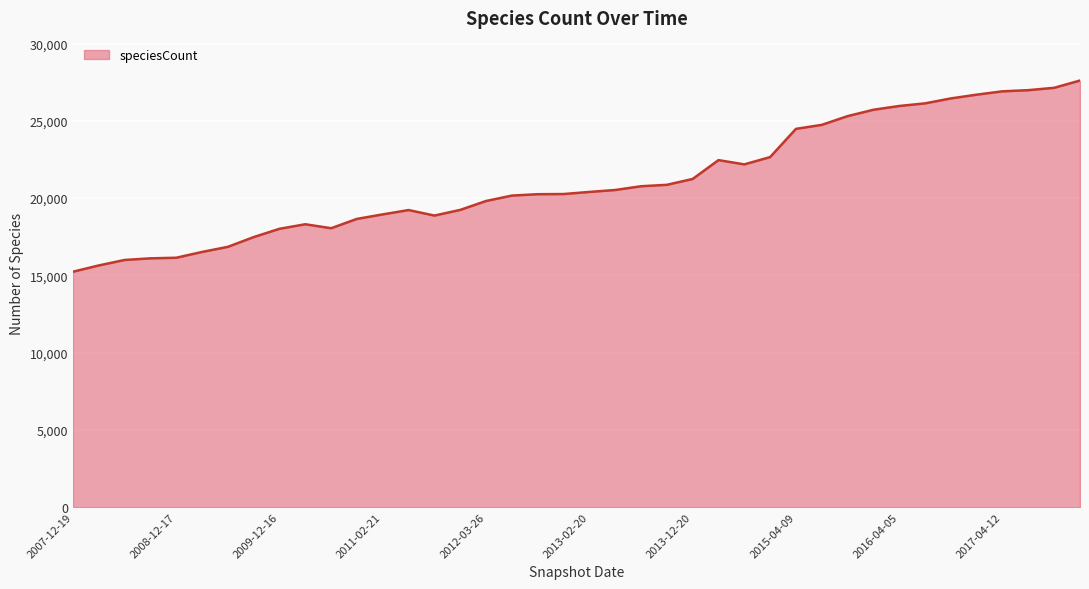

What is the difference between the maximum and minimum values?

12375